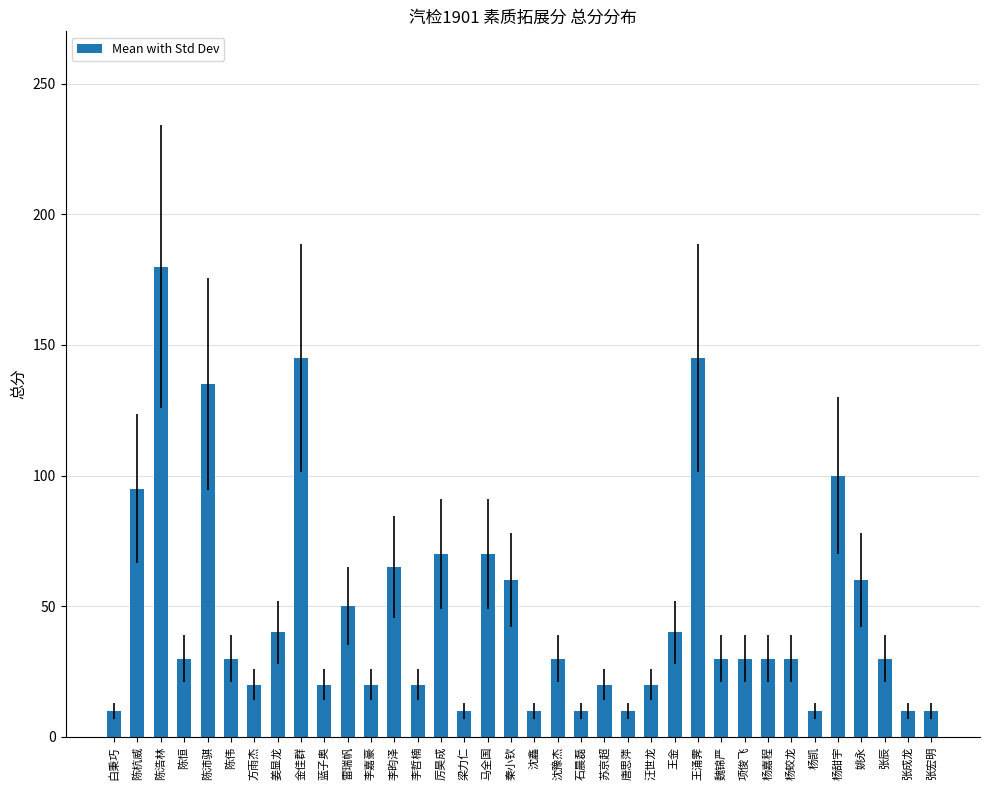

What is the smallest value displayed?

10